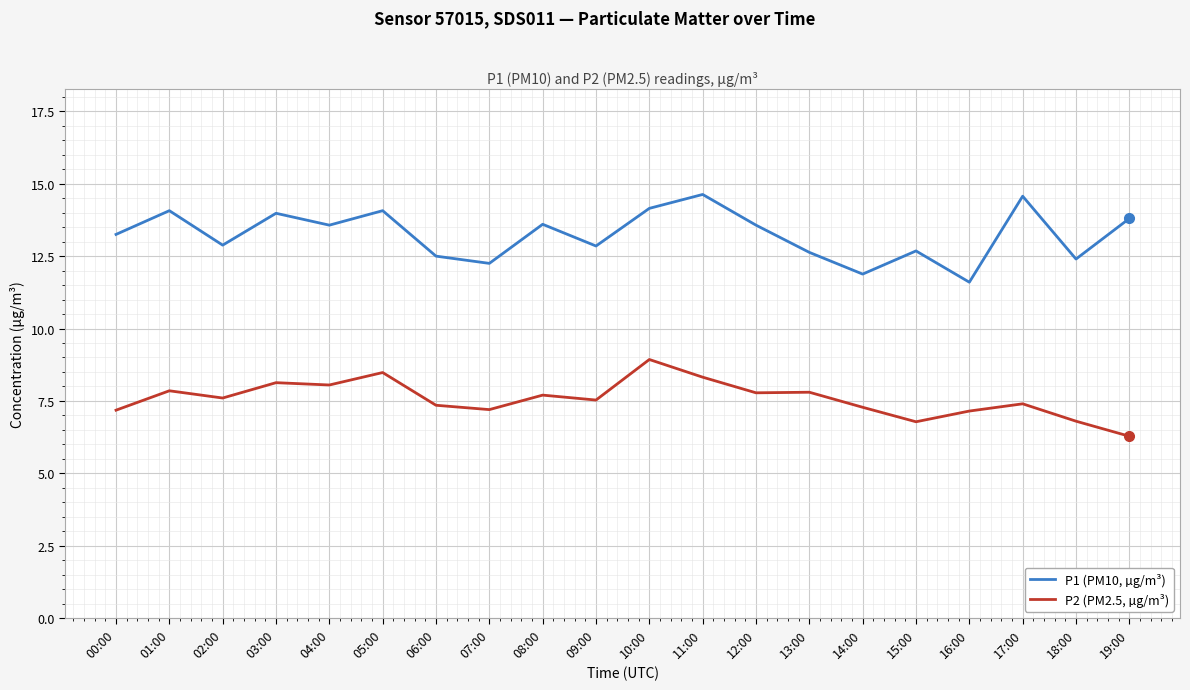

Where is the first local minimum for P1 (PM10, µg/m³)?

02:00